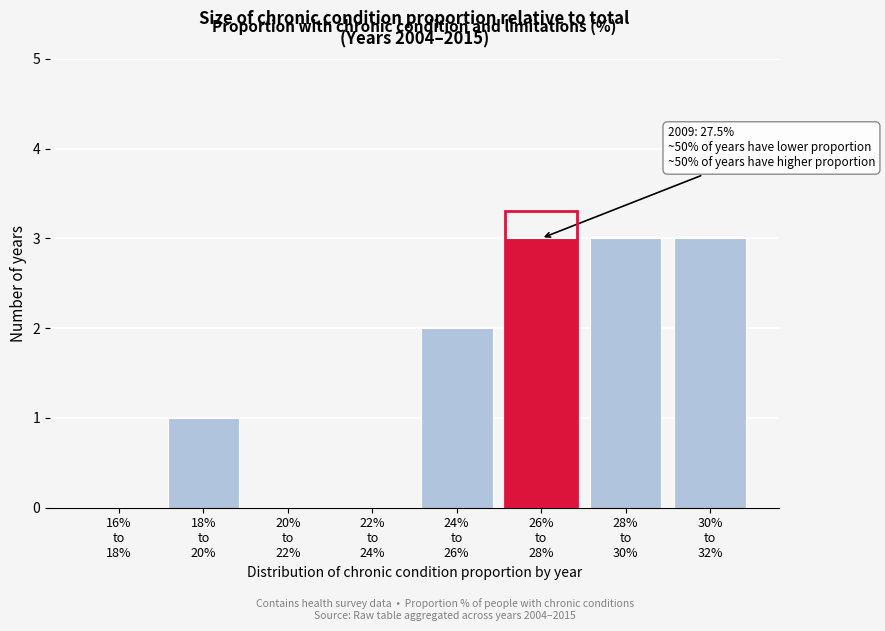

What is the greatest value displayed?

3